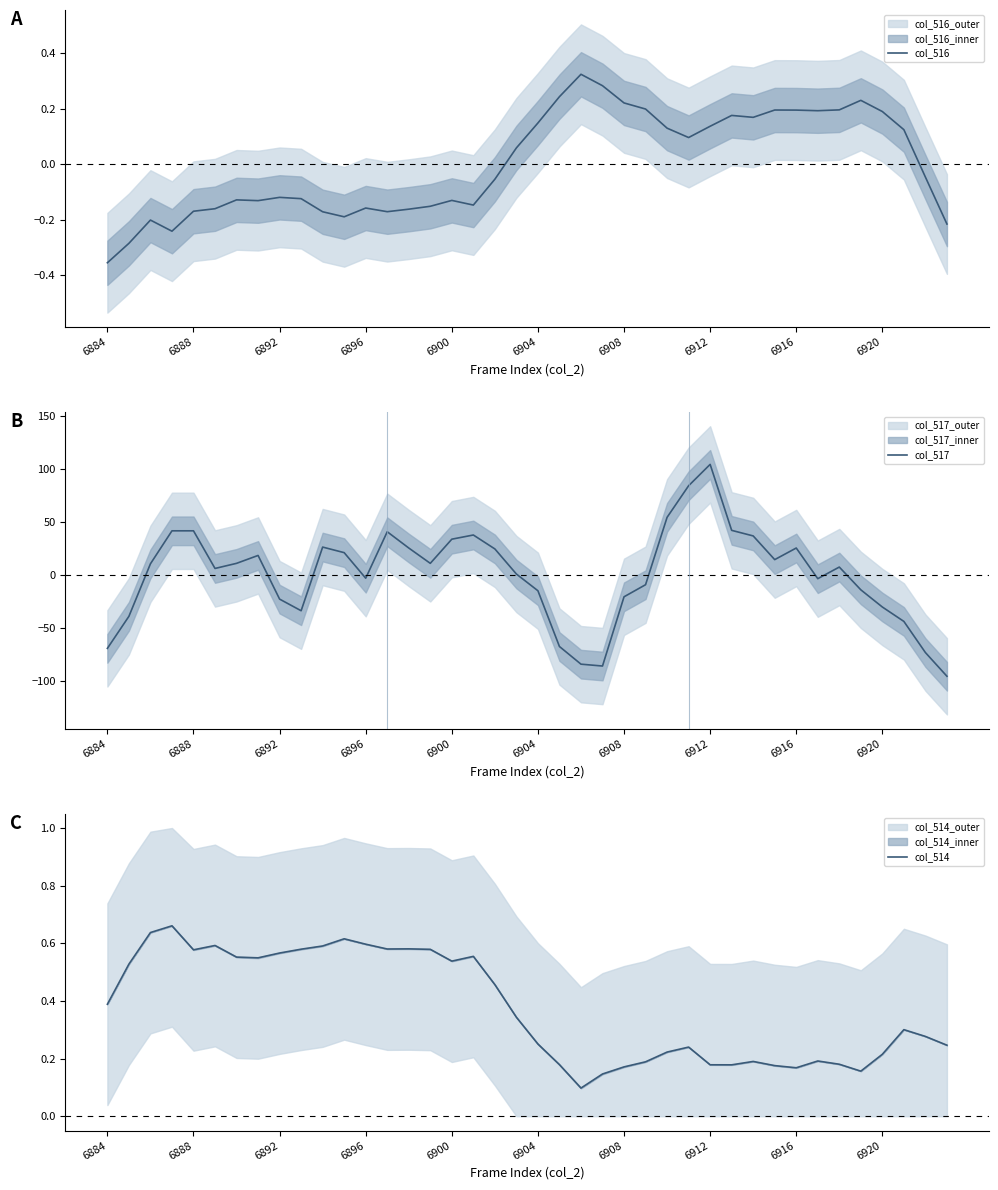

The col_514 series shows 0.8 at 6896. True or false?

False